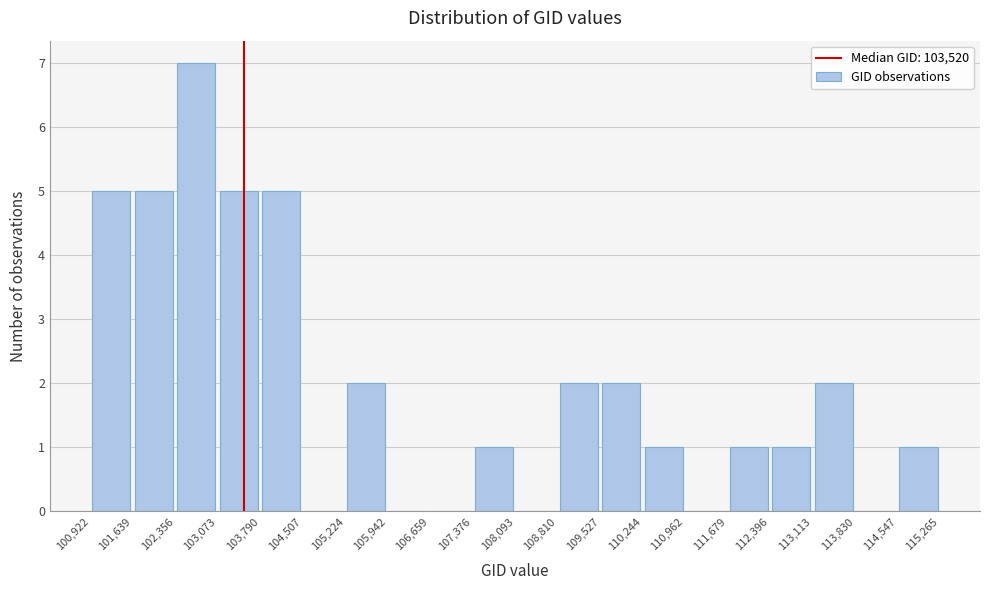

Reading left to right, transcribe this chart: for each bar, give the range it covers on the x-axis and its height. The values are not printed on the chart, so give them approximately, as read against the axis.

100,922 to 101,639: 5
101,639 to 102,356: 5
102,356 to 103,073: 7
103,073 to 103,790: 5
103,790 to 104,507: 5
104,507 to 105,224: 0
105,224 to 105,942: 2
105,942 to 106,659: 0
106,659 to 107,376: 0
107,376 to 108,093: 1
108,093 to 108,810: 0
108,810 to 109,527: 2
109,527 to 110,244: 2
110,244 to 110,962: 1
110,962 to 111,679: 0
111,679 to 112,396: 1
112,396 to 113,113: 1
113,113 to 113,830: 2
113,830 to 114,547: 0
114,547 to 115,265: 1